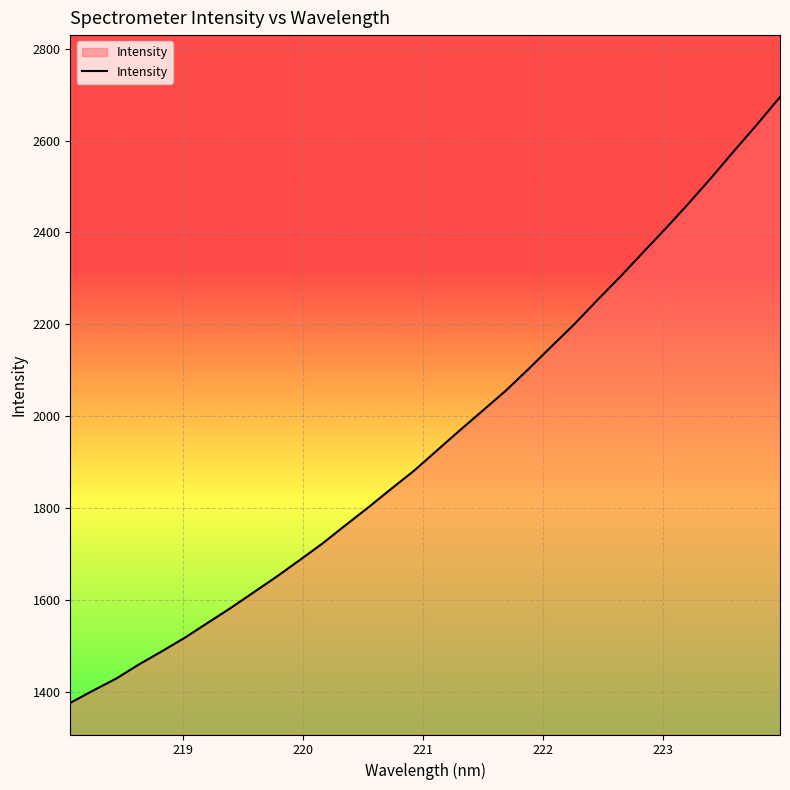

What is the greatest value displayed?

2694.6